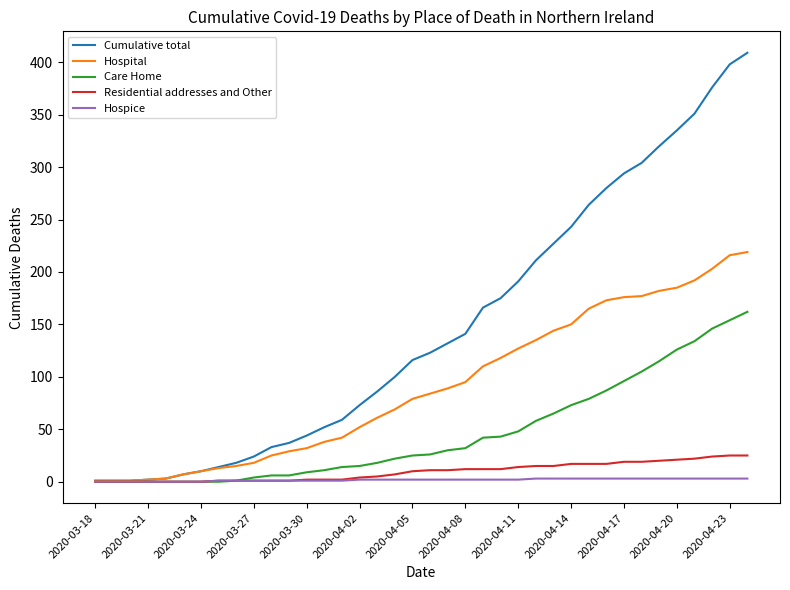

Which series has the widest spread of values?

Cumulative total